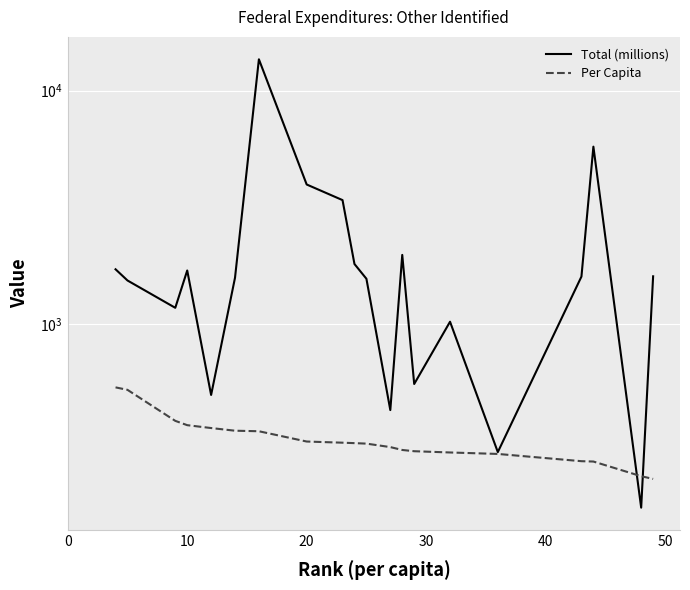

Which series has the largest range (max minus min)?

Total (millions)